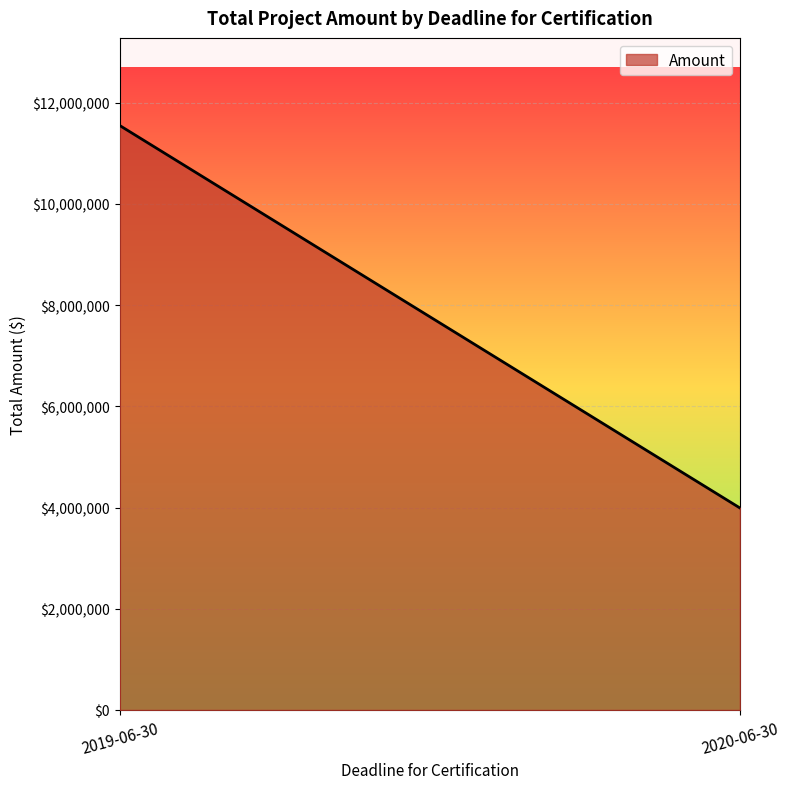

The value at 2020-06-30 is 3992480. True or false?

True